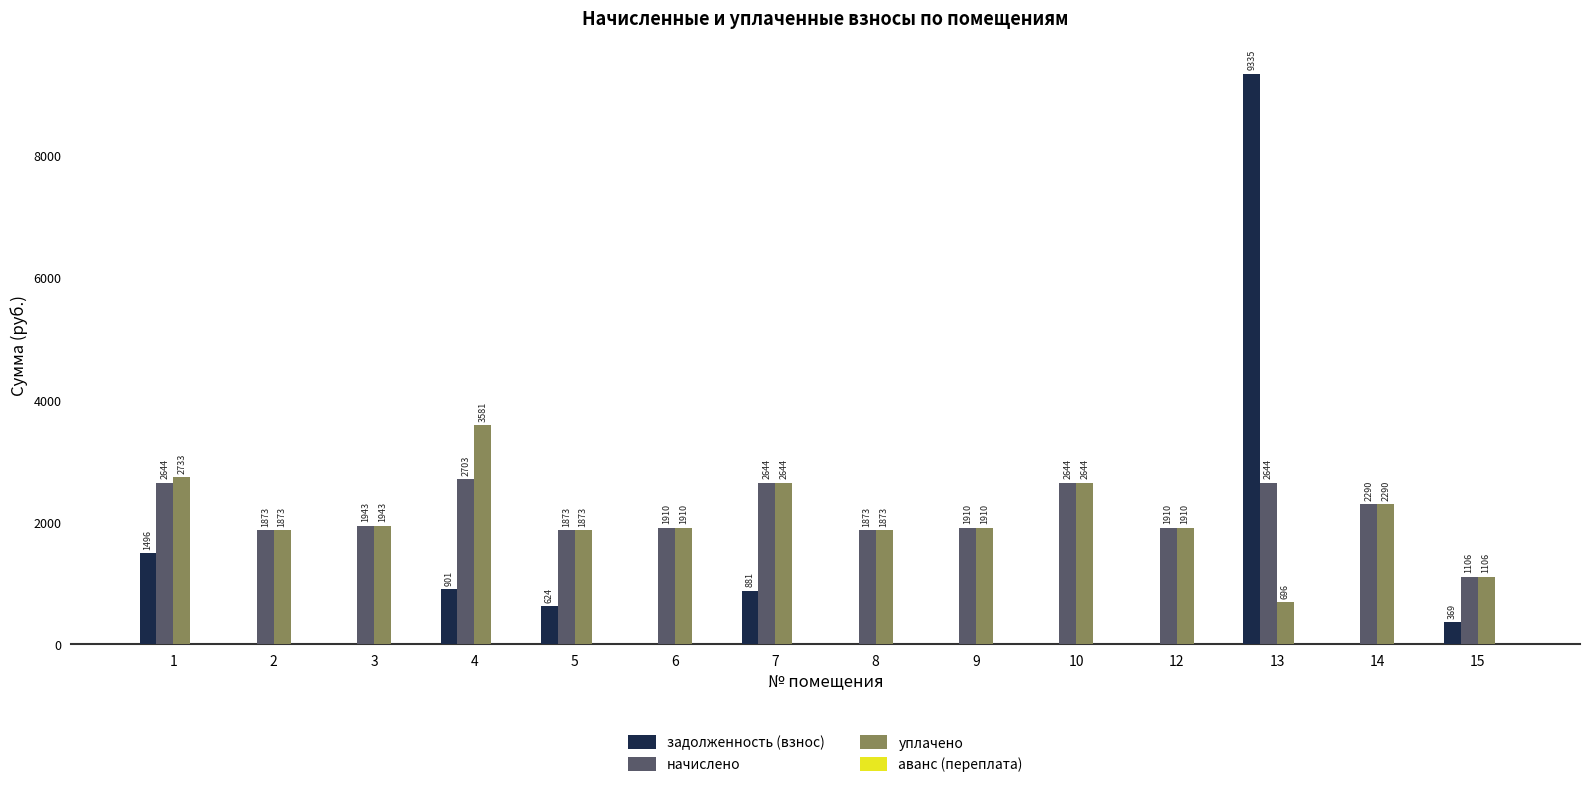

Which series has the largest total across all categories?

начислено